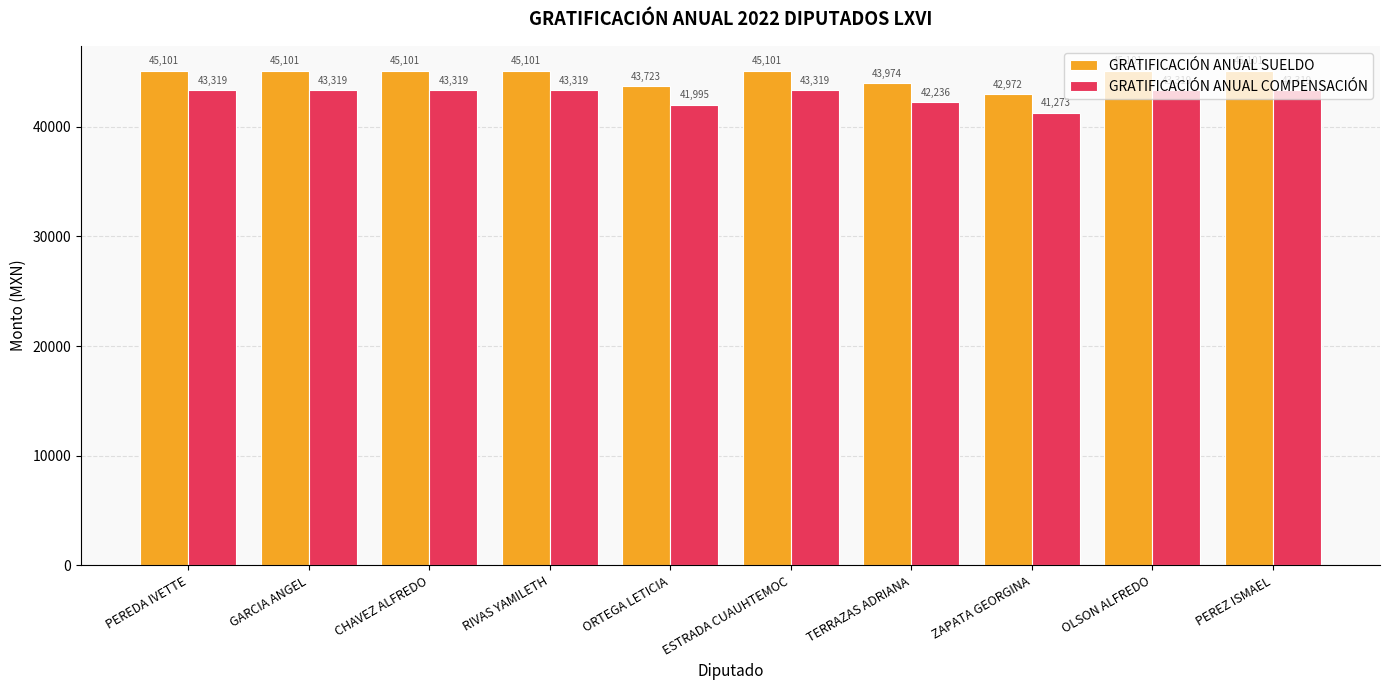

What value does the GRATIFICACIÓN ANUAL COMPENSACIÓN series have at TERRAZAS ADRIANA?

42235.7